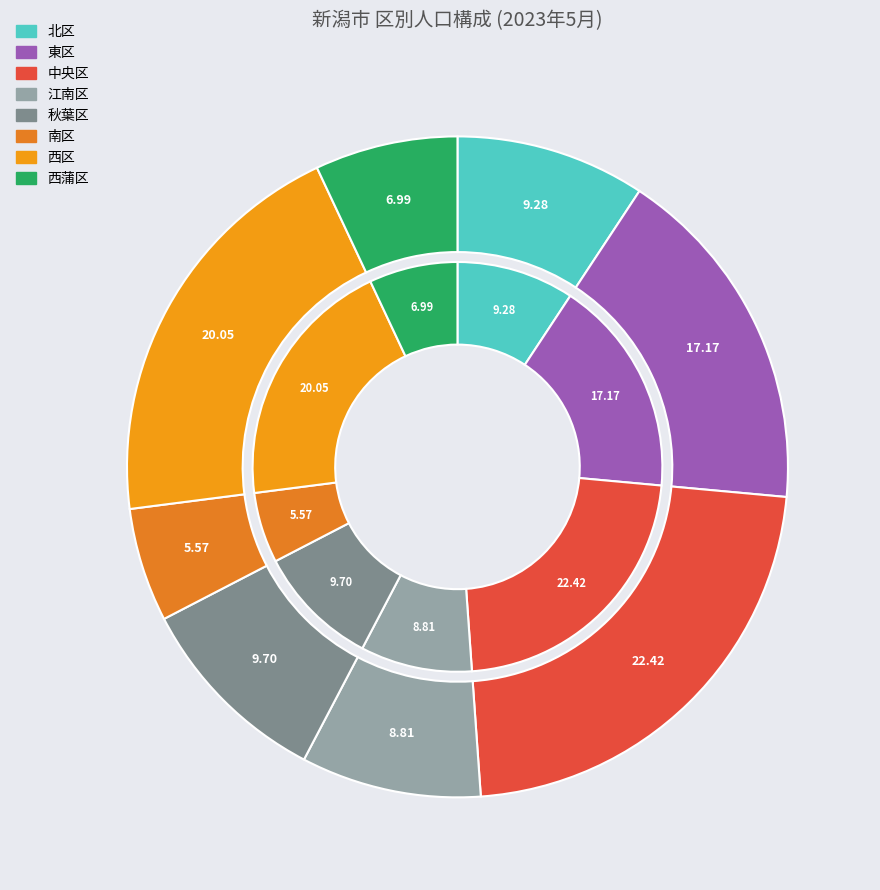

Is there any slice that represents more than half of the pie?

No